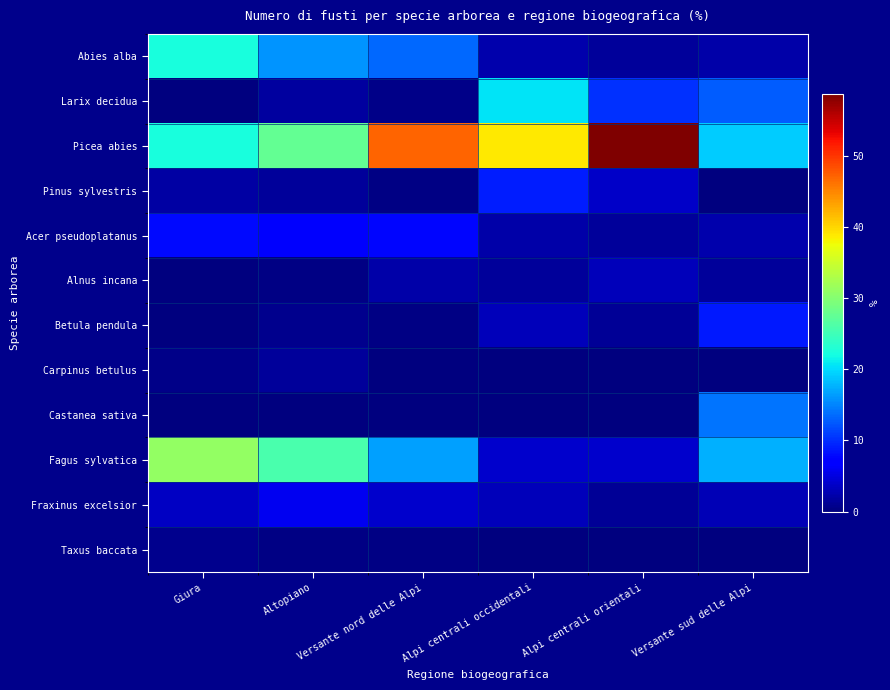

Reading left to right, transcribe all the data shown in this chart.

Abies alba: Giura=22.4	Altopiano=15.9	Versante nord delle Alpi=13.4	Alpi centrali occidentali=2.4	Alpi centrali orientali=1.5	Versante sud delle Alpi=2.2
Larix decidua: Giura=0.1	Altopiano=1.7	Versante nord delle Alpi=0.6	Alpi centrali occidentali=20.6	Alpi centrali orientali=10.2	Versante sud delle Alpi=12.8
Picea abies: Giura=22.3	Altopiano=27.7	Versante nord delle Alpi=47.1	Alpi centrali occidentali=38.9	Alpi centrali orientali=58.7	Versante sud delle Alpi=19.2
Pinus sylvestris: Giura=1.9	Altopiano=1.6	Versante nord delle Alpi=0.4	Alpi centrali occidentali=9.0	Alpi centrali orientali=3.7	Versante sud delle Alpi=0.2
Acer pseudoplatanus: Giura=8.0	Altopiano=6.5	Versante nord delle Alpi=7.7	Alpi centrali occidentali=2.1	Alpi centrali orientali=1.4	Versante sud delle Alpi=2.4
Alnus incana: Giura=0.2	Altopiano=0.3	Versante nord delle Alpi=2.1	Alpi centrali occidentali=1.4	Alpi centrali orientali=3.1	Versante sud delle Alpi=1.6
Betula pendula: Giura=0.0	Altopiano=0.7	Versante nord delle Alpi=0.4	Alpi centrali occidentali=3.0	Alpi centrali orientali=1.2	Versante sud delle Alpi=8.8
Carpinus betulus: Giura=0.6	Altopiano=1.6	Versante nord delle Alpi=0.0	Alpi centrali occidentali=0.0	Alpi centrali orientali=0.0	Versante sud delle Alpi=0.1
Castanea sativa: Giura=0.0	Altopiano=0.0	Versante nord delle Alpi=0.1	Alpi centrali occidentali=0.2	Alpi centrali orientali=0.0	Versante sud delle Alpi=14.2
Fagus sylvatica: Giura=31.0	Altopiano=25.7	Versante nord delle Alpi=16.6	Alpi centrali occidentali=4.0	Alpi centrali orientali=4.0	Versante sud delle Alpi=17.6
Fraxinus excelsior: Giura=3.6	Altopiano=5.9	Versante nord delle Alpi=4.1	Alpi centrali occidentali=3.0	Alpi centrali orientali=1.3	Versante sud delle Alpi=2.9
Taxus baccata: Giura=0.8	Altopiano=0.3	Versante nord delle Alpi=0.3	Alpi centrali occidentali=0.0	Alpi centrali orientali=0.0	Versante sud delle Alpi=0.0